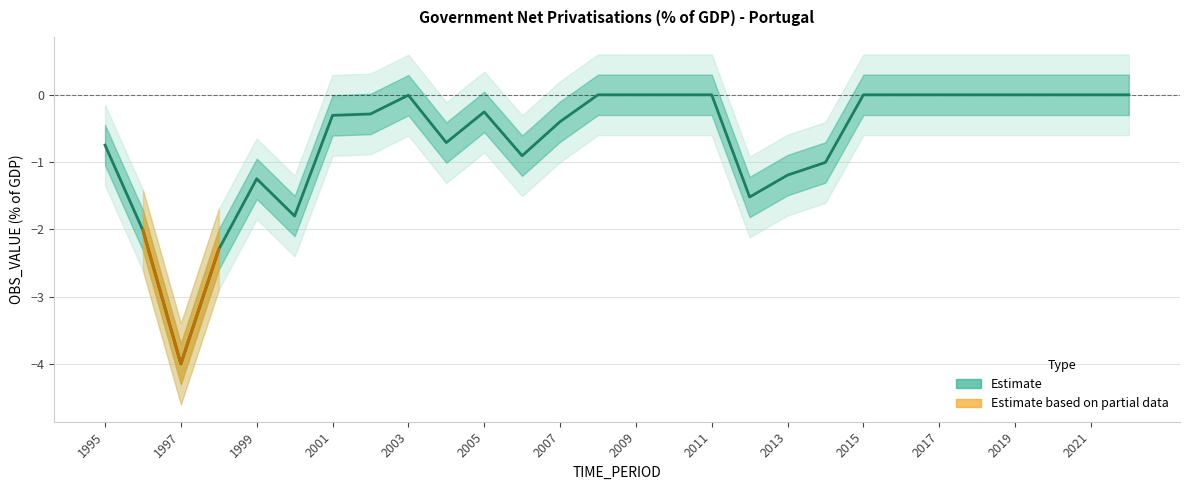

True or false: the data shows 1.8 at 2011.

False